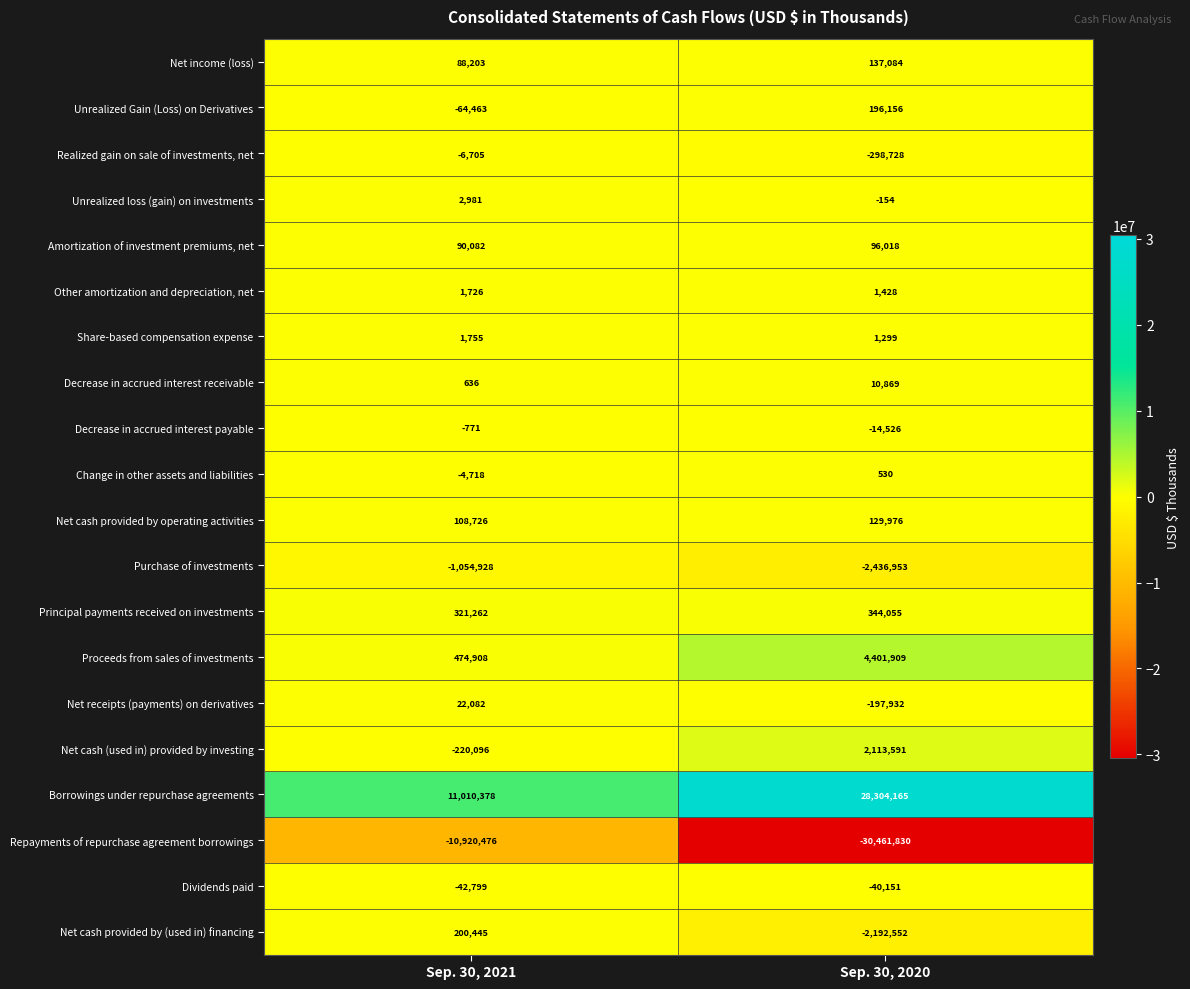

Which series has the largest total across all categories?

Borrowings under repurchase agreements